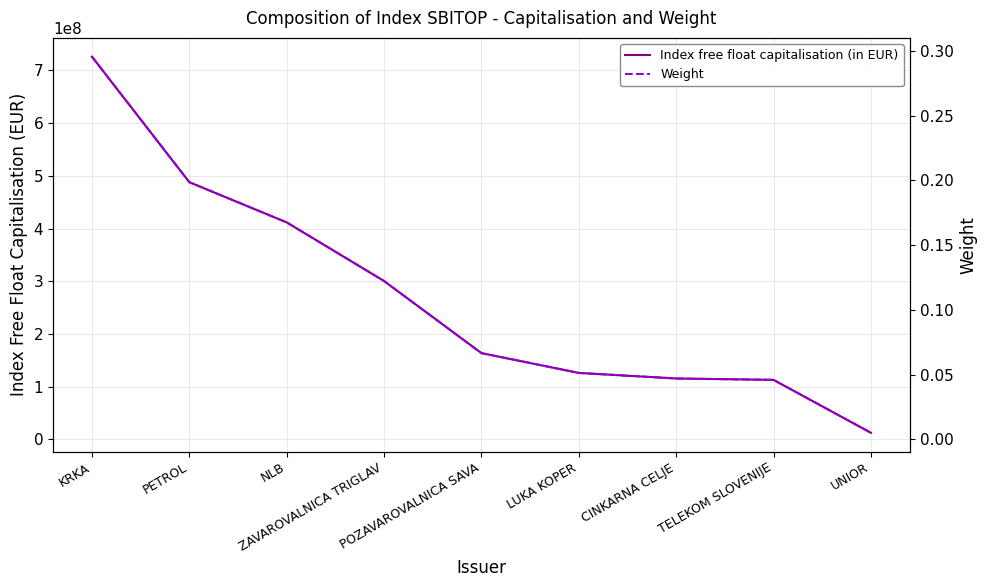

True or false: Weight has more than 1 points higher than both neighbors.

False